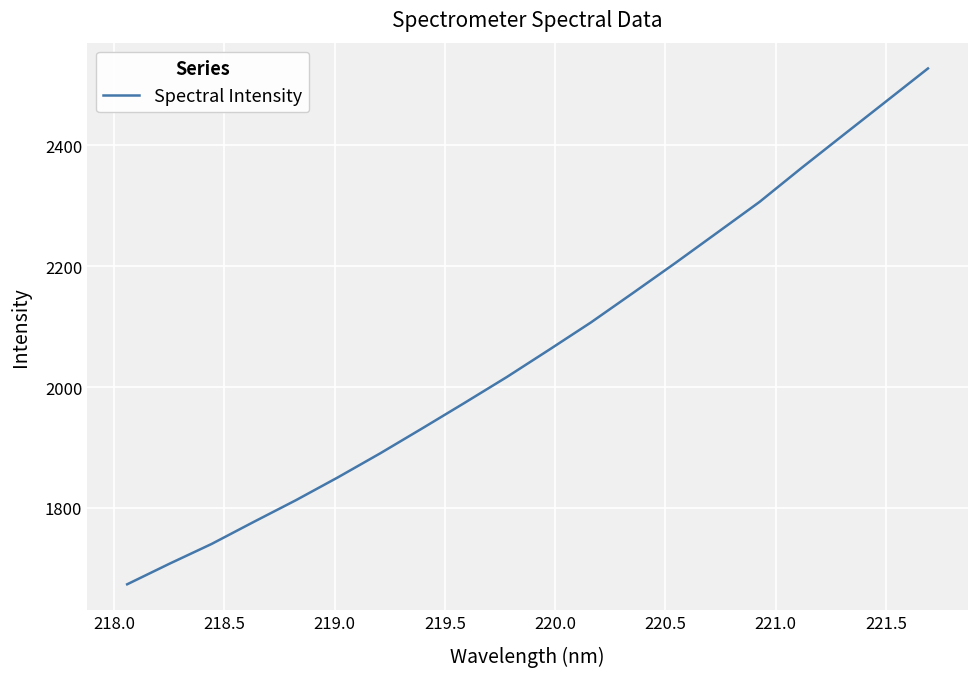

What is the minimum value shown in the chart?

1673.7